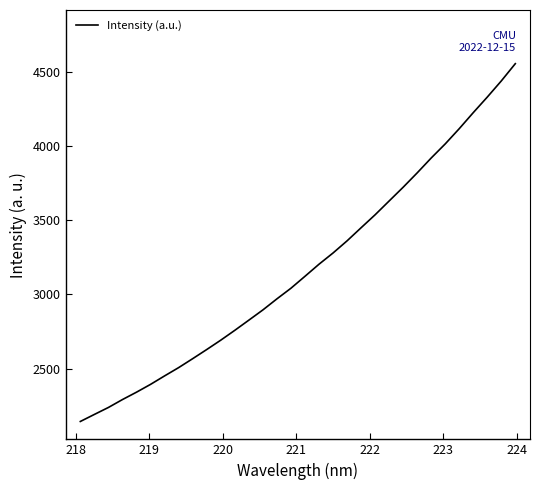

What is the minimum value shown in the chart?

2143.7